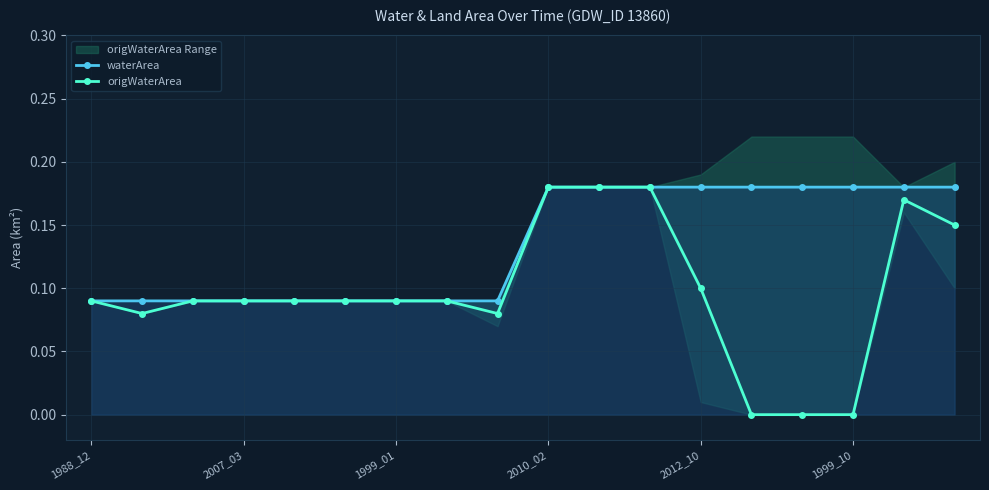

What is the highest value of the origWaterArea series?

0.2